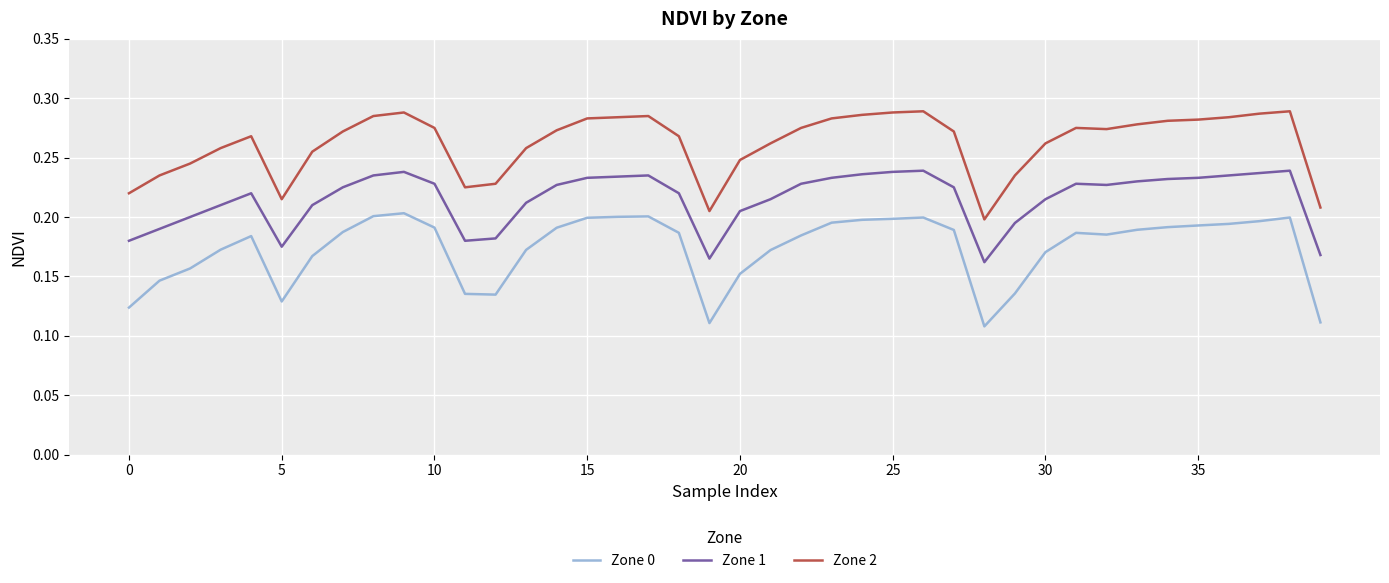

True or false: Zone 1 and Zone 0 cross at least once.

False